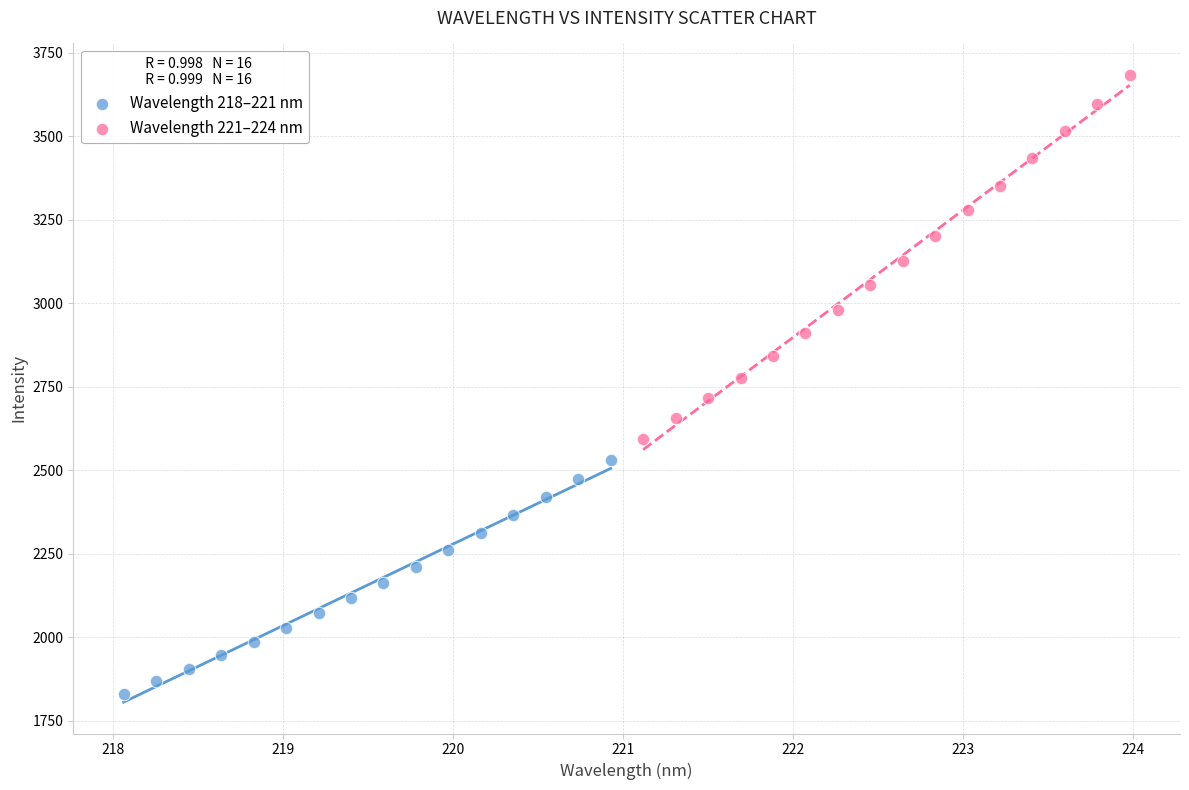

Which series reaches the maximum Y coordinate?

Wavelength 221–224 nm